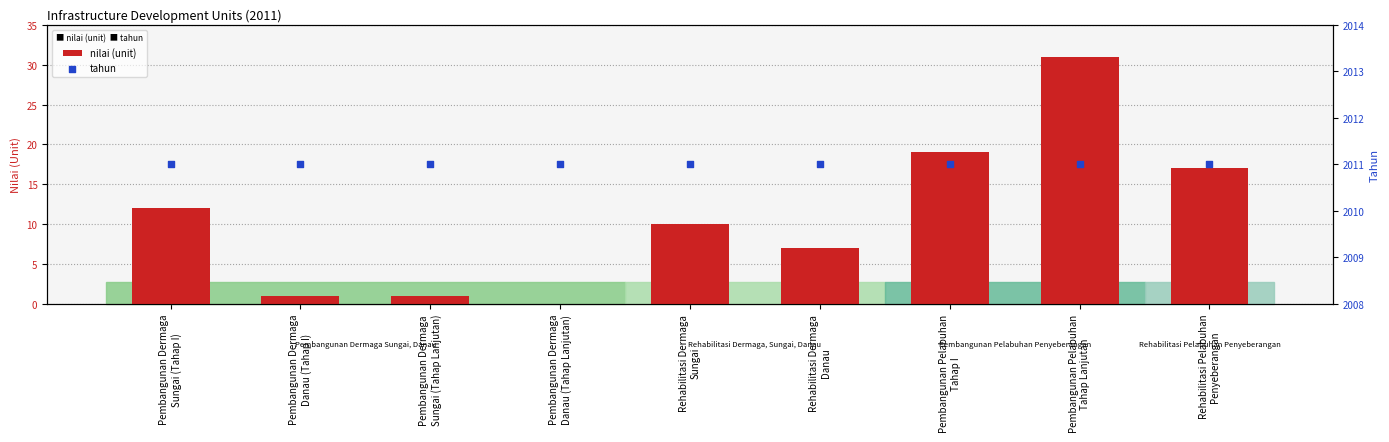

Which series has the largest Y range (max minus min)?

nilai (unit)